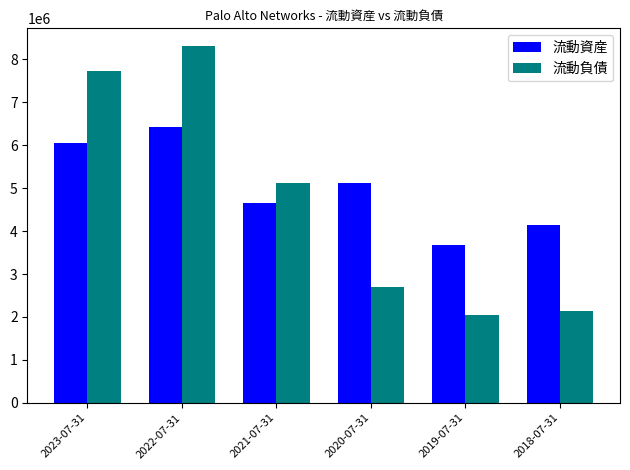

What is the spread (max minus min) of values at 2022-07-31?

1891400